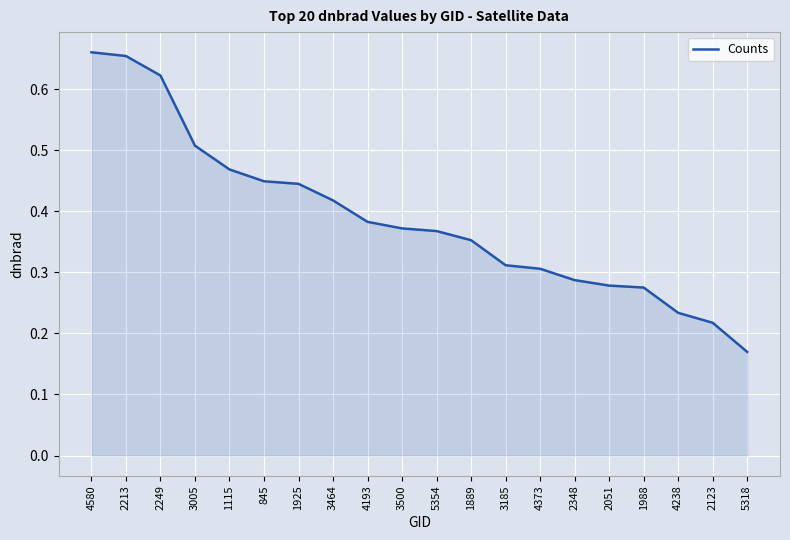

The value at 4373 is 0.2. True or false?

False